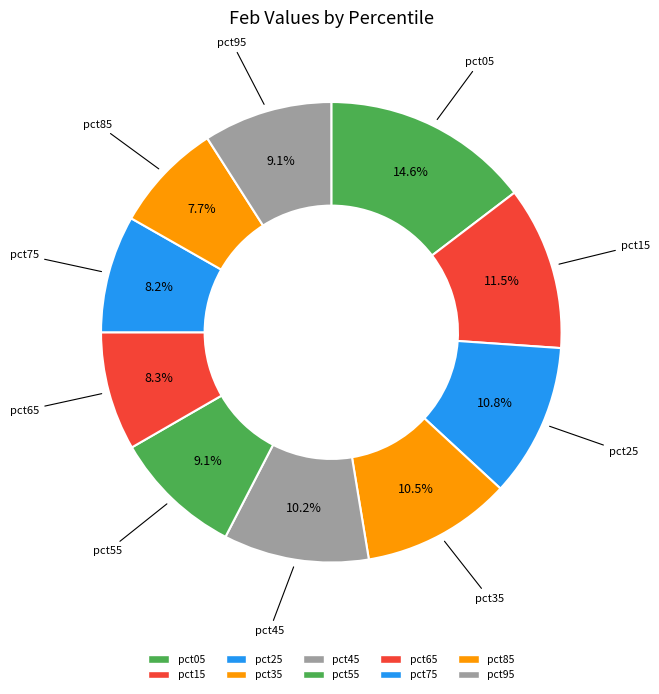

What is the smallest slice in the pie chart?

pct85